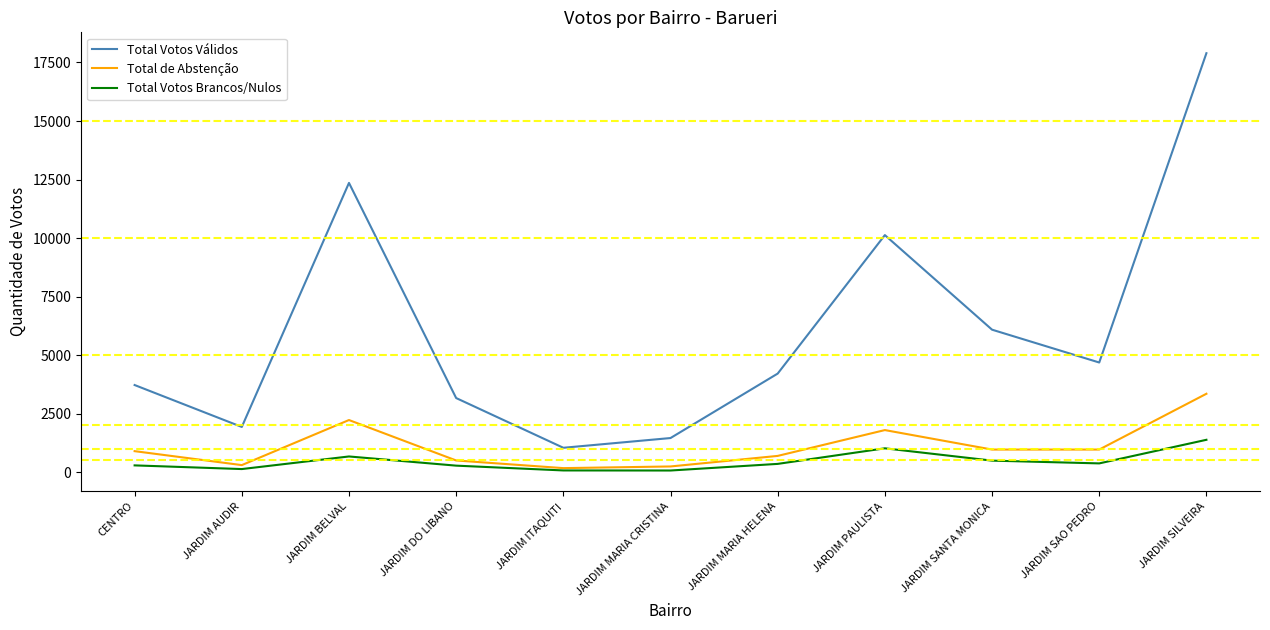

Count the number of data series in this chart.

3